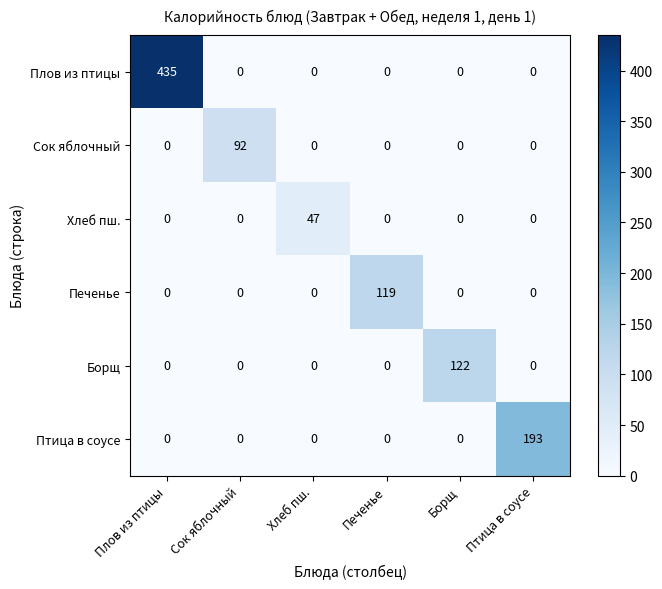

Which series has the largest total across all categories?

Плов из птицы